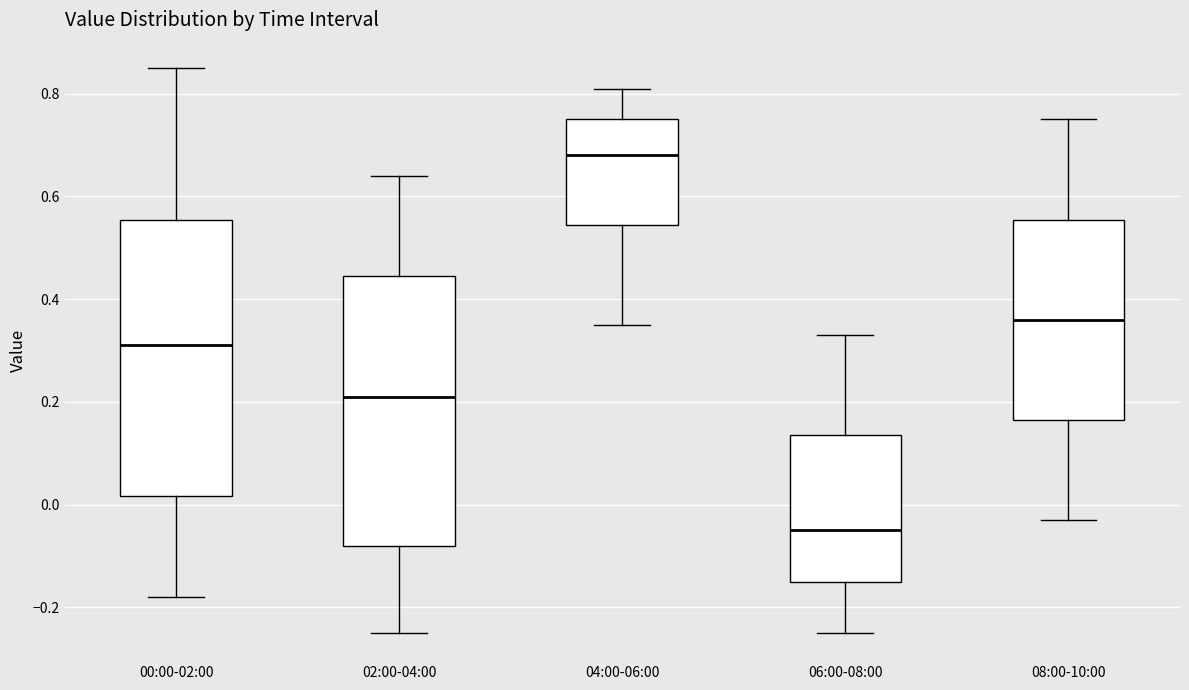

Reading left to right, transcribe this box plot: for each box, give where its median line is, the range the box spans, and where its two whiskers end, as read against the y-axis. The values are not printed on the chart, so give them approximately, as read against the axis.

00:00-02:00: median 0.32, box 0.02 to 0.56, whiskers -0.18 to 0.86
02:00-04:00: median 0.22, box -0.08 to 0.44, whiskers -0.24 to 0.64
04:00-06:00: median 0.68, box 0.54 to 0.76, whiskers 0.36 to 0.82
06:00-08:00: median -0.04, box -0.14 to 0.14, whiskers -0.24 to 0.34
08:00-10:00: median 0.36, box 0.16 to 0.56, whiskers -0.02 to 0.76